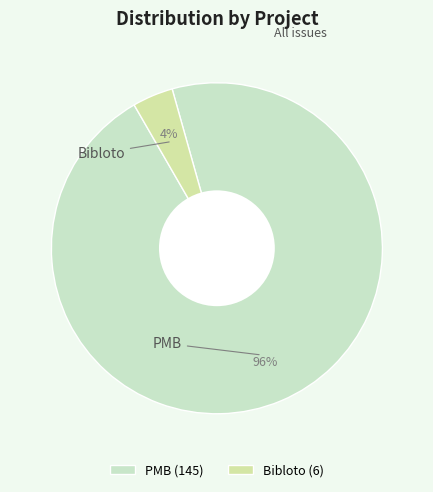

What is the largest slice in the pie chart?

PMB